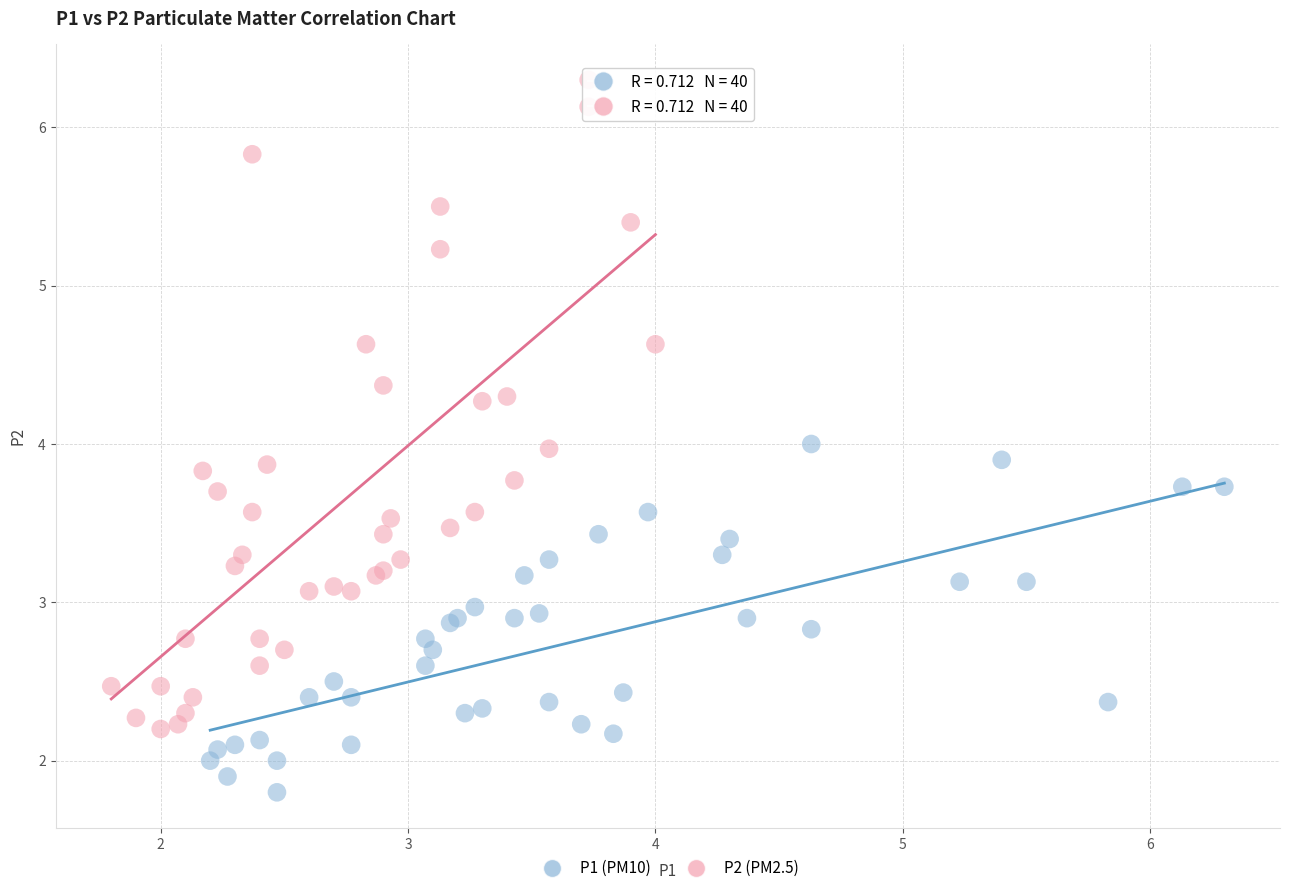

Which series contains the lowest Y value?

P1 (PM10)